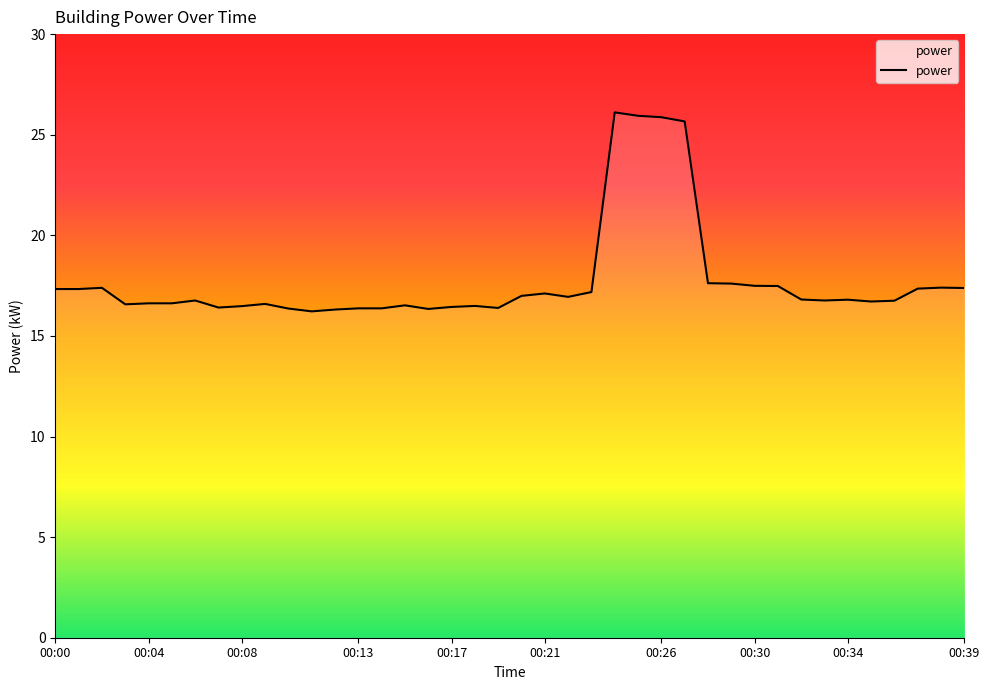

What is the maximum value shown in the chart?

26.1